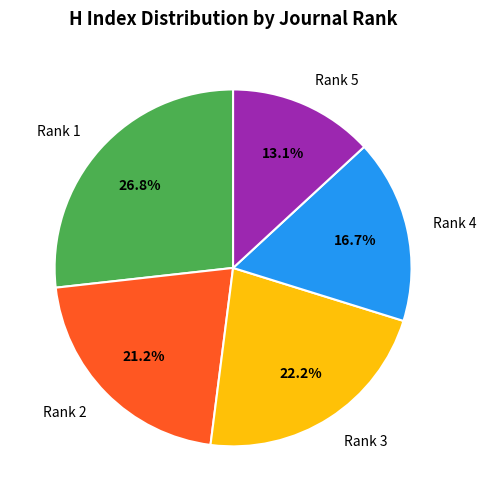

Which slice is the largest?

Rank 1